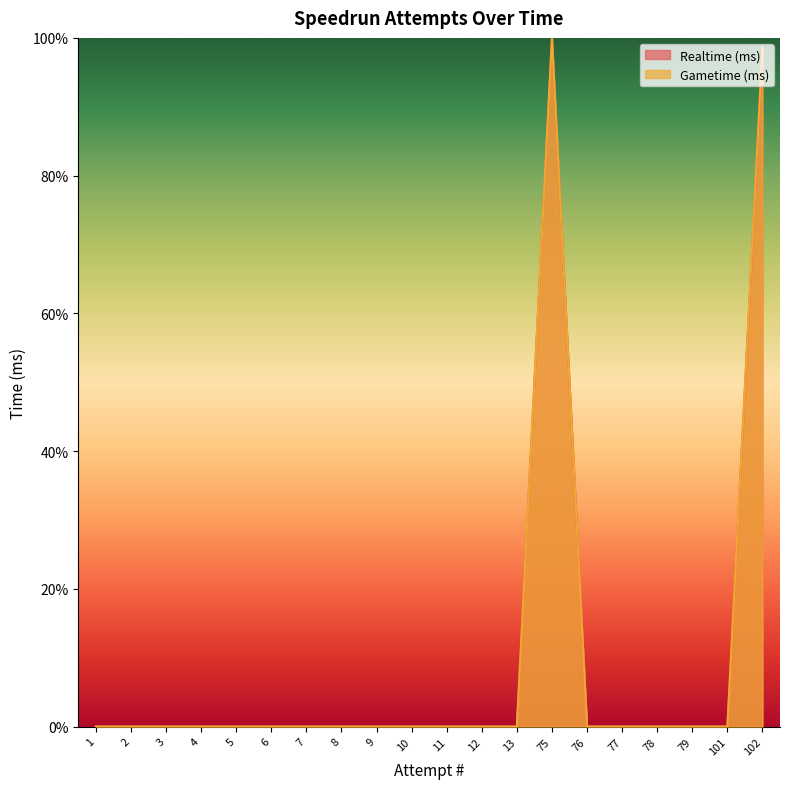

True or false: Gametime (ms) and Realtime (ms) intersect in this chart.

False